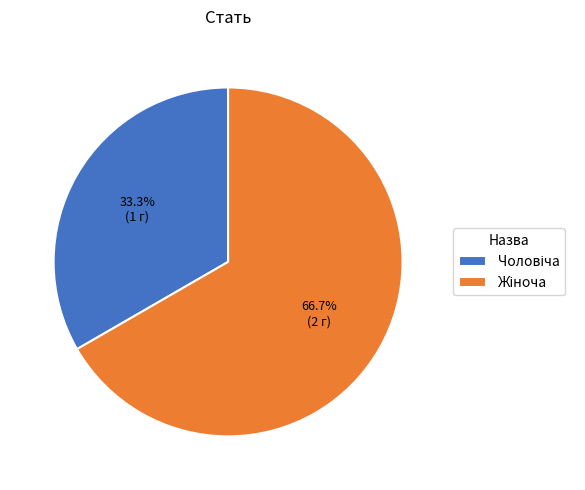

Is there a majority slice in this chart?

Yes